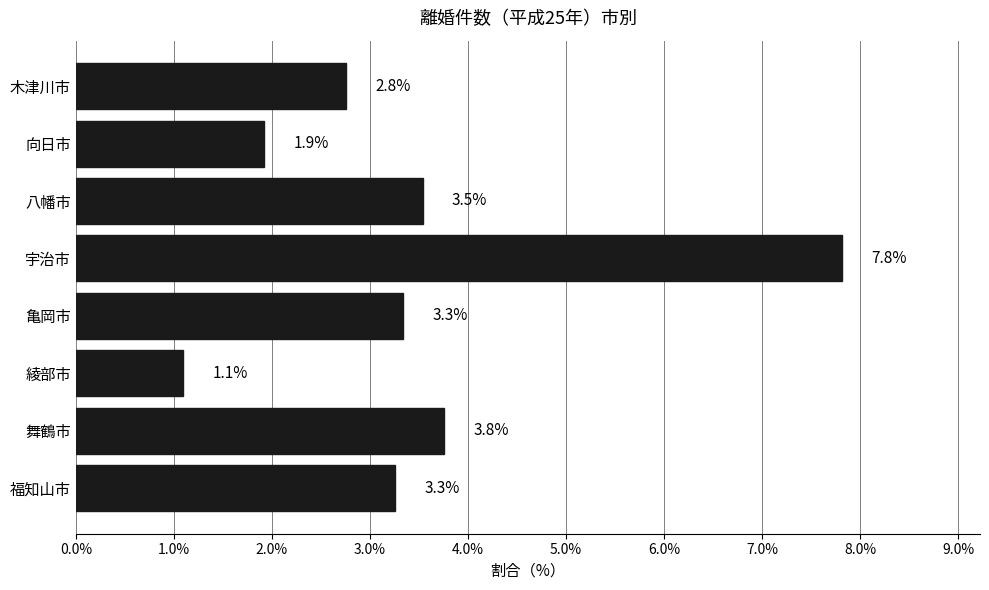

Does the chart contain stacked bars?

No